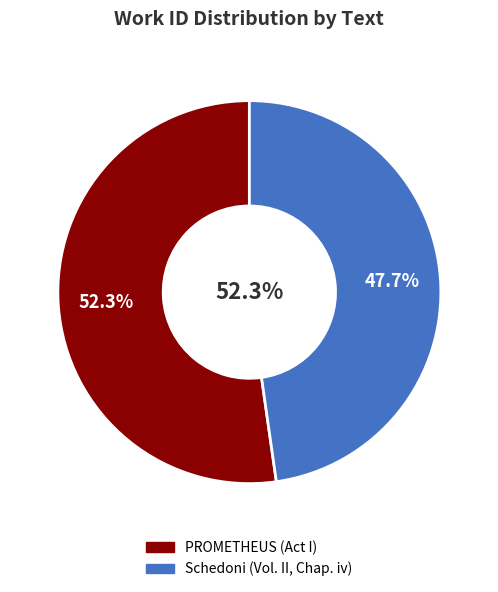

True or false: PROMETHEUS (Act I) accounts for 63% of the total.

False